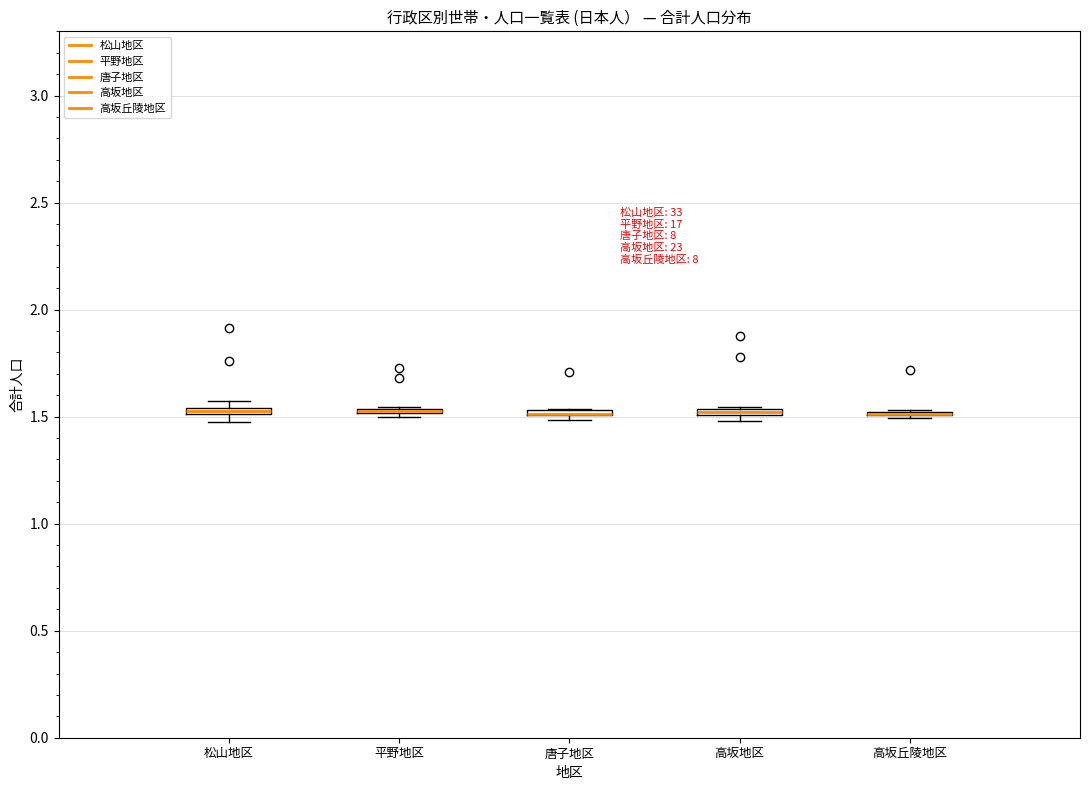

Where is the upper edge of the box for 平野地区 on the y-axis? The values are not printed on the chart, so give them approximately, as read against the axis.

1.55